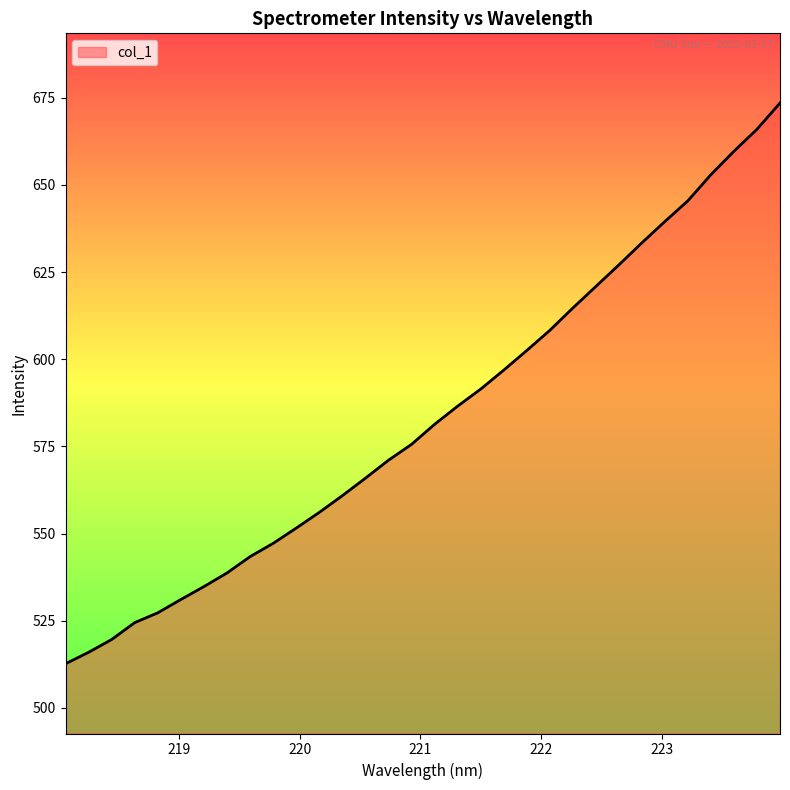

How many lines are shown in the chart?

1